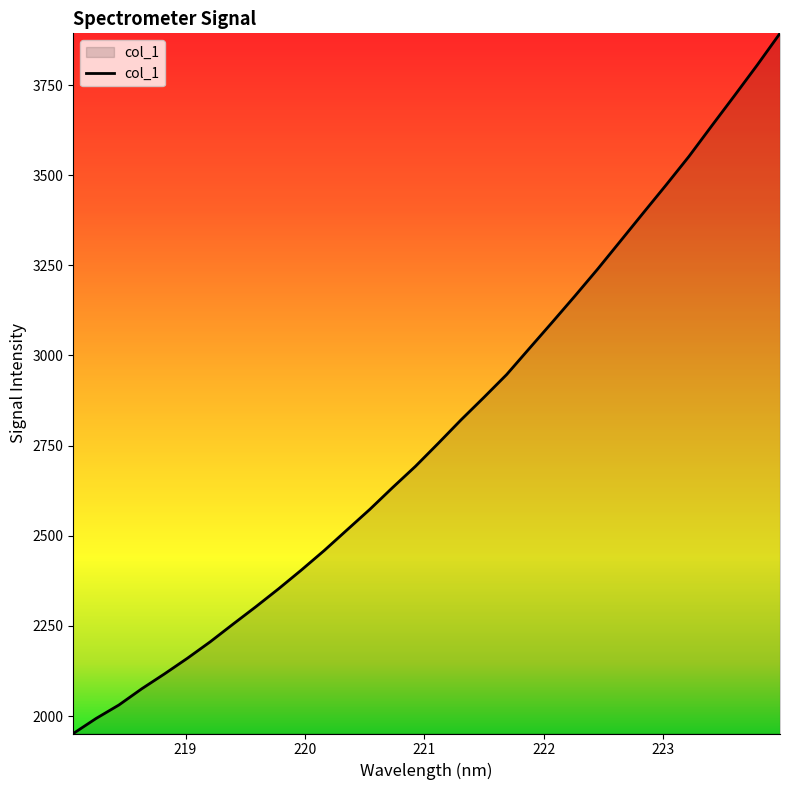

What is the minimum value shown in the chart?

1951.5